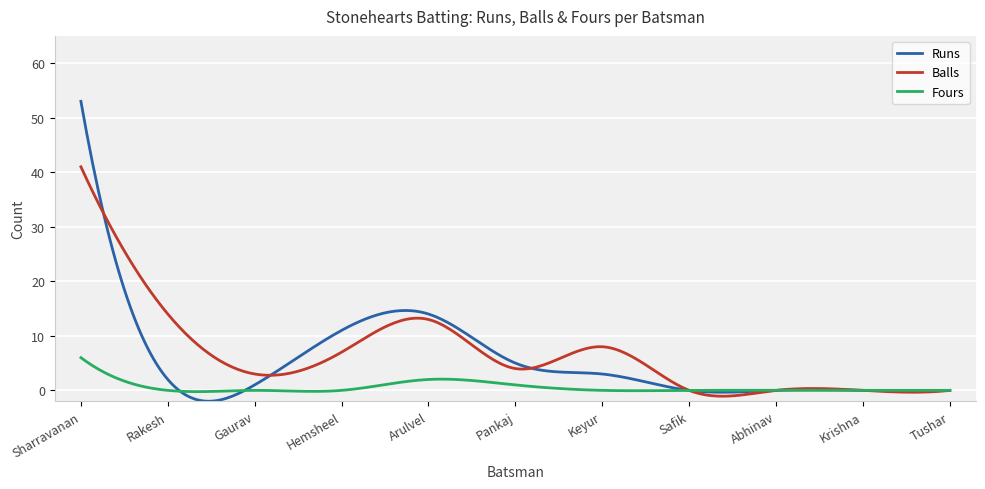

What is the greatest value displayed?

53.0